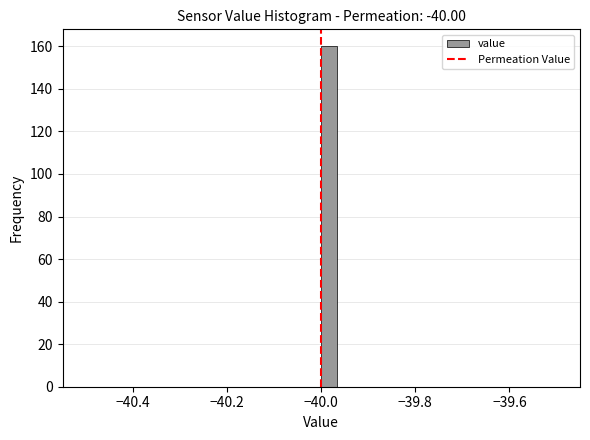

Around what value on the x-axis is the tallest bar? Give the approximate position of its centre, as read against the axis.

-39.98